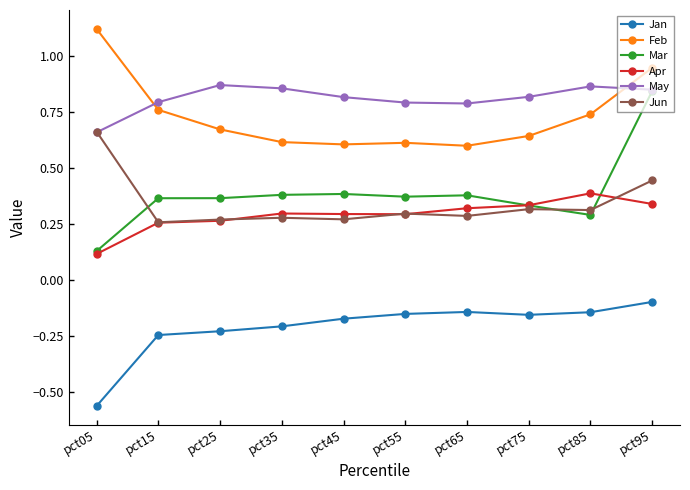

Is it true that Feb equals 1.8 at pct05?

False